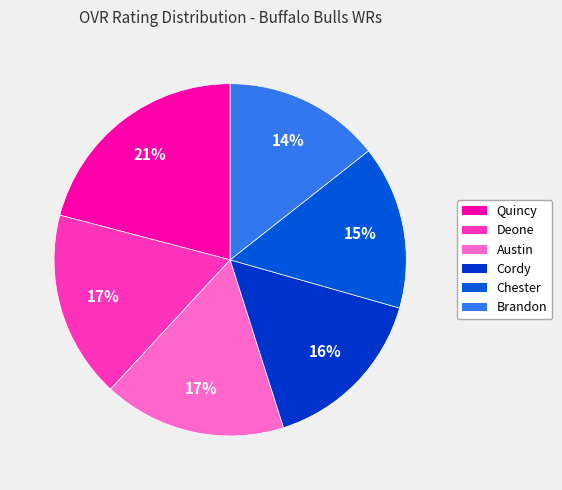

How many slices are in this pie chart?

6